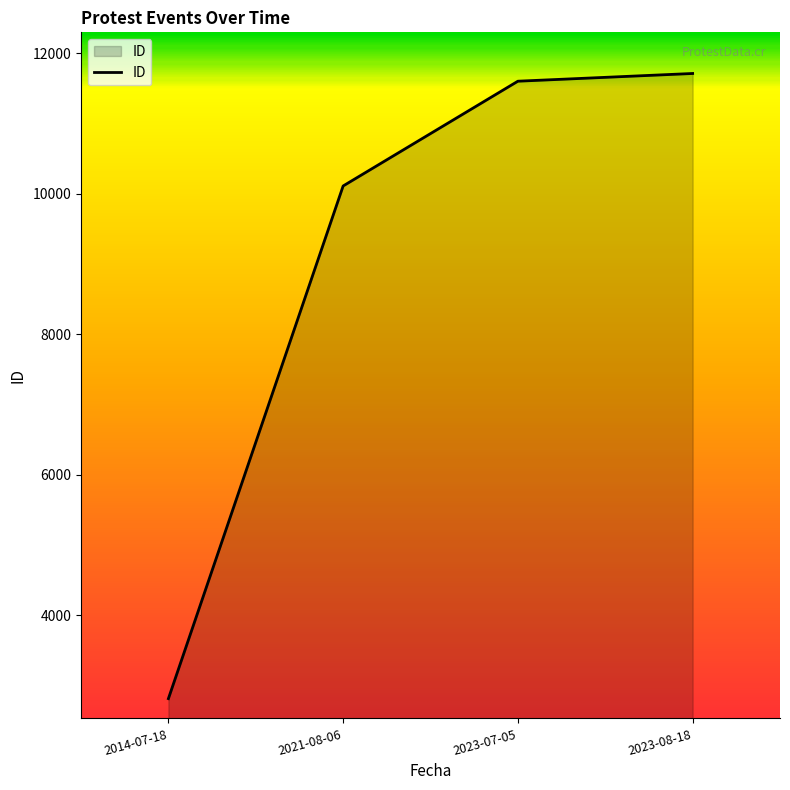

Which label corresponds to the smallest value in the chart?

2014-07-18